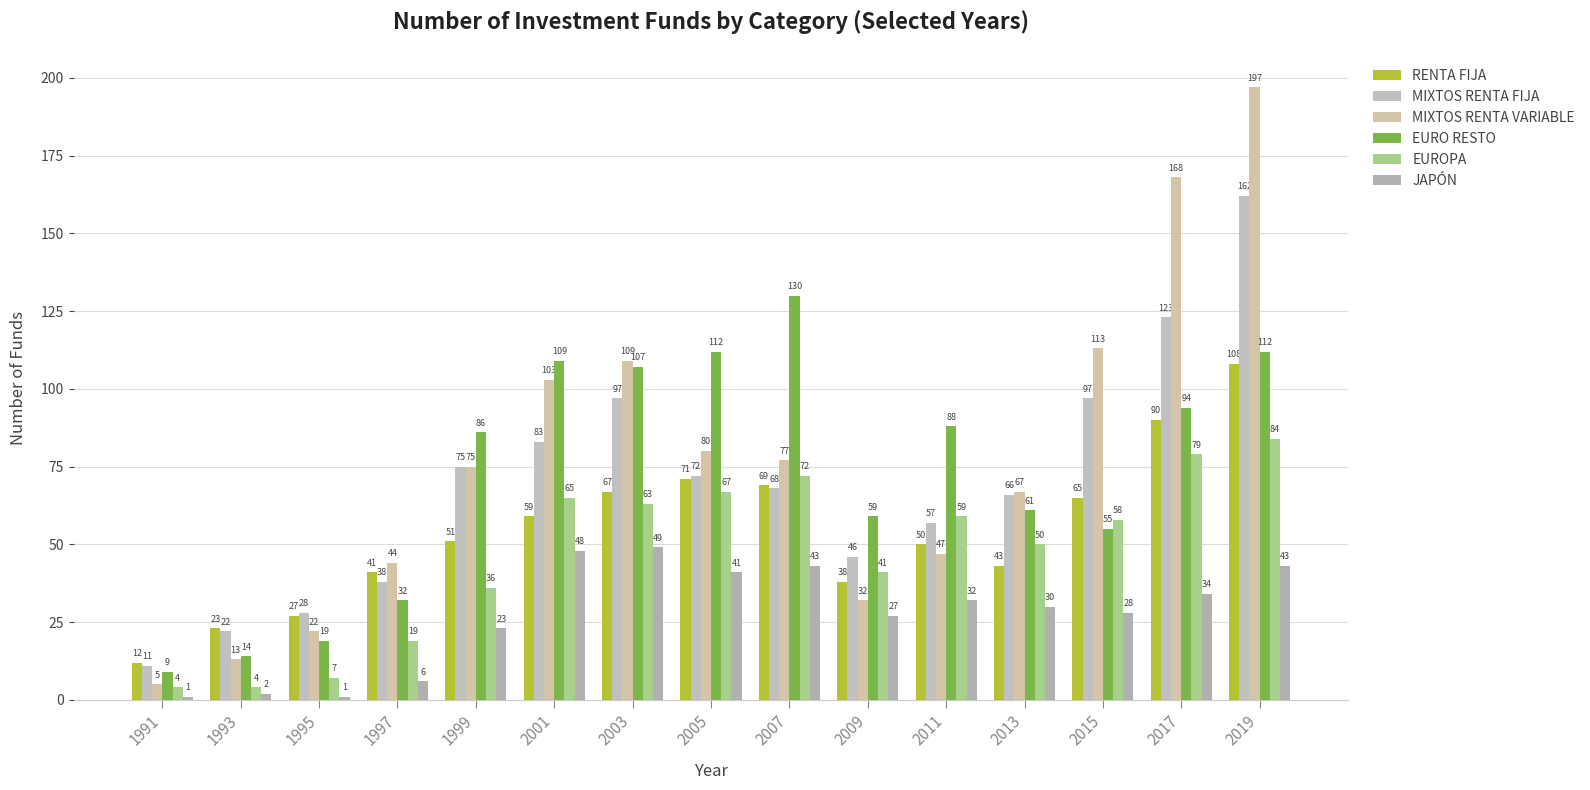

The MIXTOS RENTA FIJA series shows 158 at 2003. True or false?

False